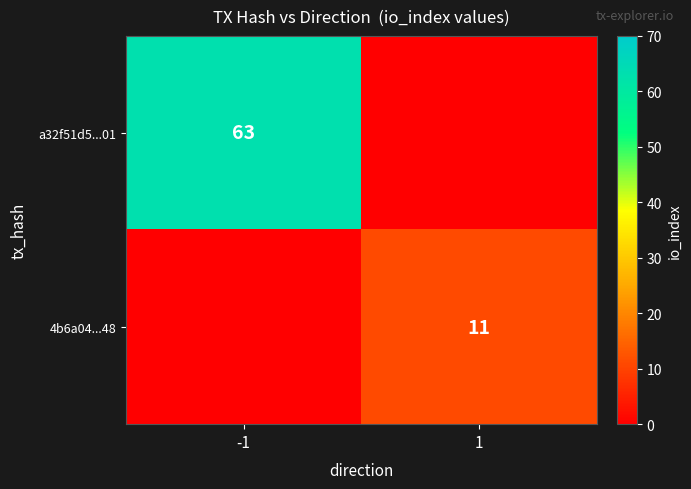

Is the value of 4b6a04...48 at 1 greater than the value of a32f51d5...01 at -1?

No